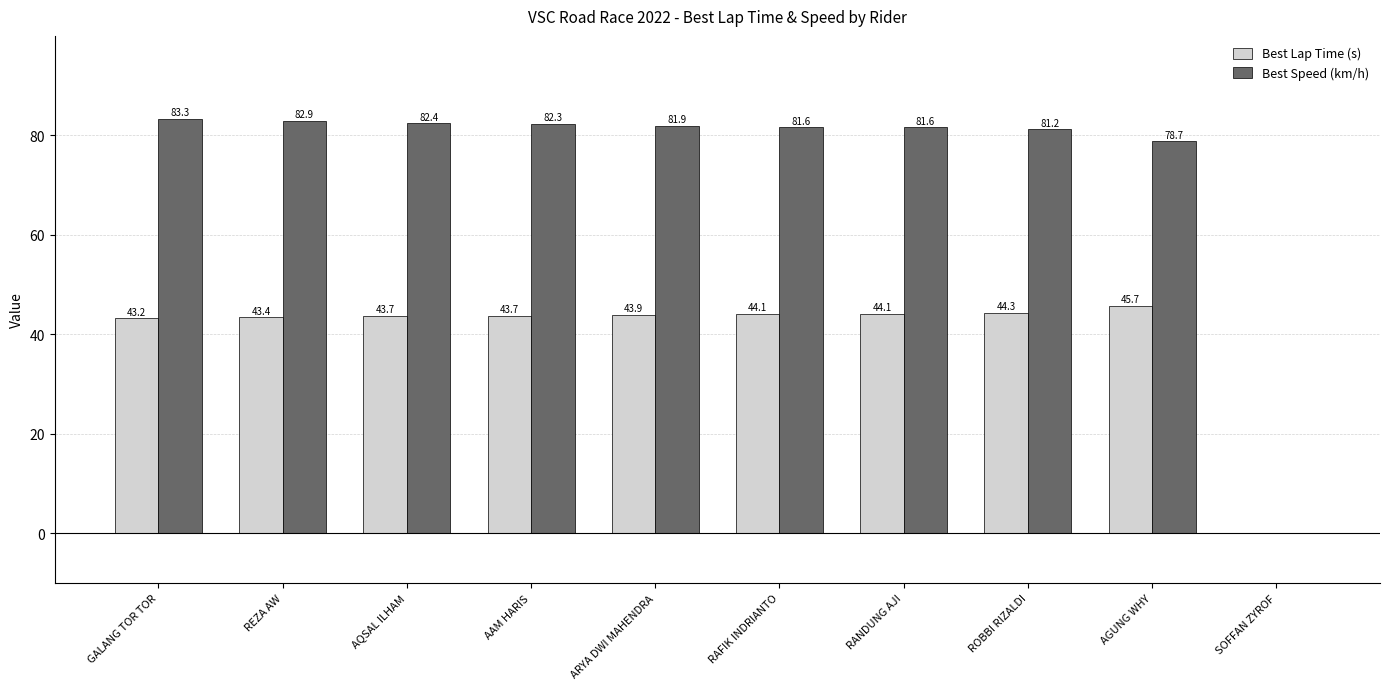

Are the bars horizontal?

No